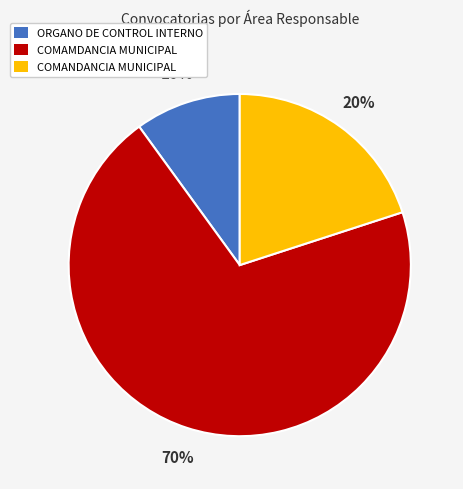

How many segments does this pie chart have?

3